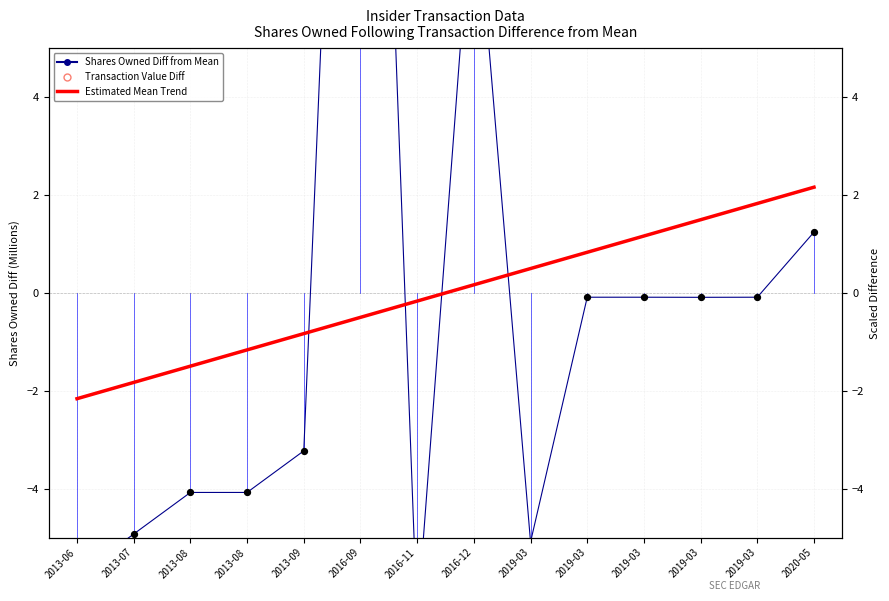

Which series contains the lowest Y value?

Transaction Value Diff